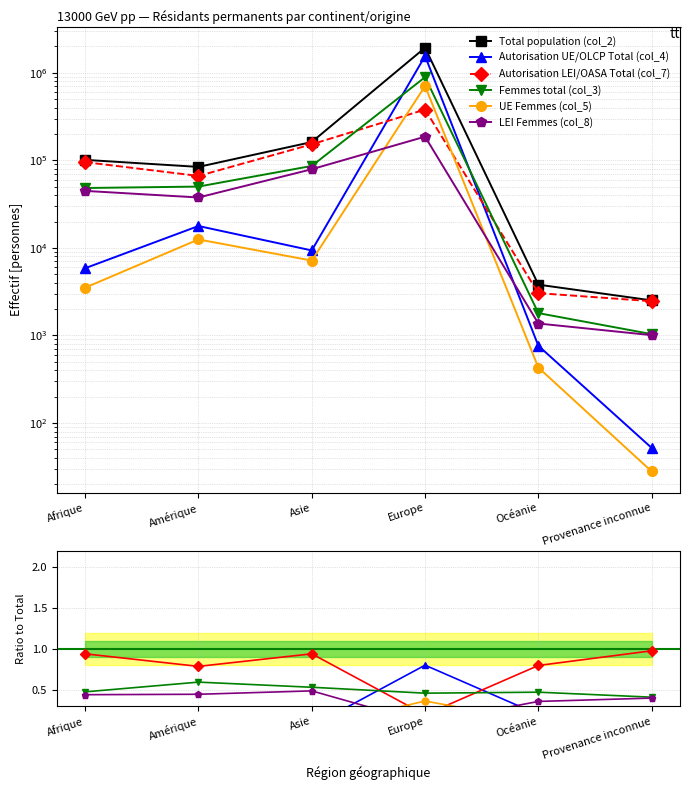

Where is the first local maximum for Total population (col_2)?

Europe